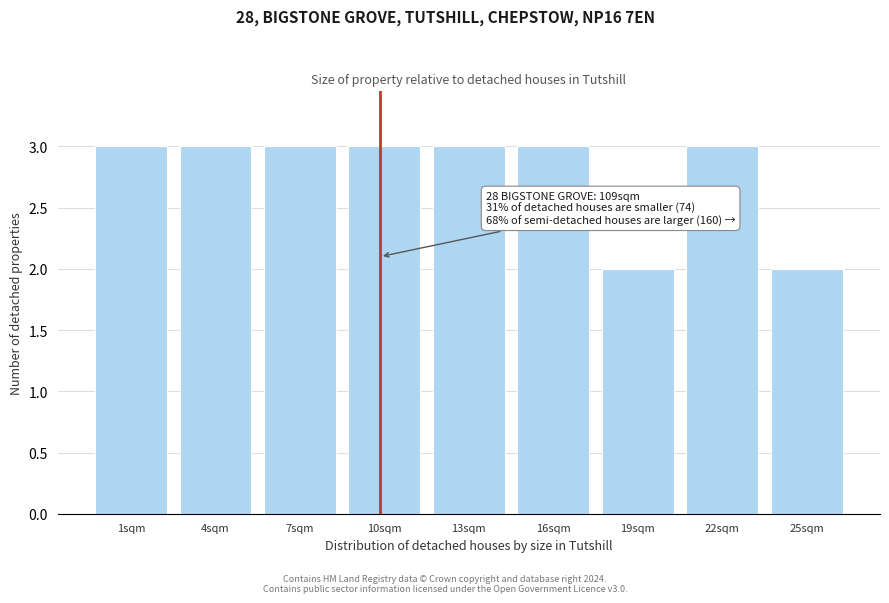

Reading right to left, what are all the values shown in this chart?

2	3	2	3	3	3	3	3	3